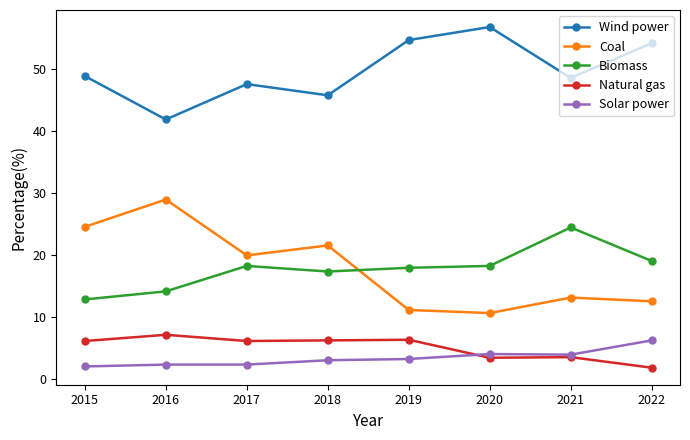

What is the maximum value for Natural gas?

7.2